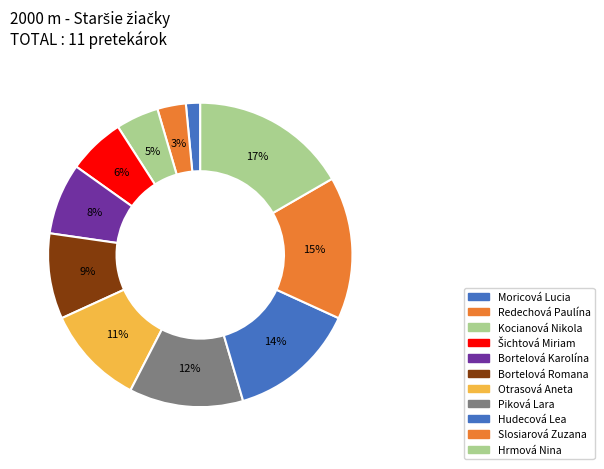

How many segments does this pie chart have?

11